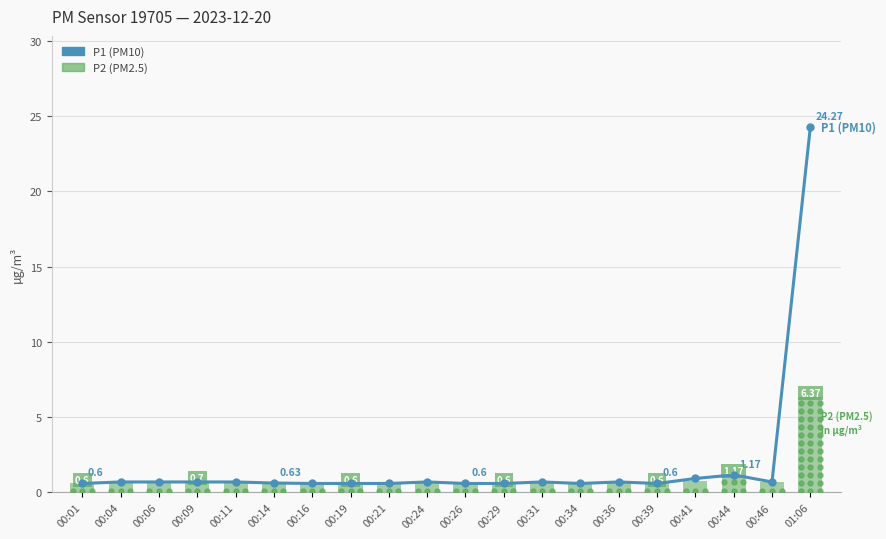

What is the greatest value displayed?

24.3